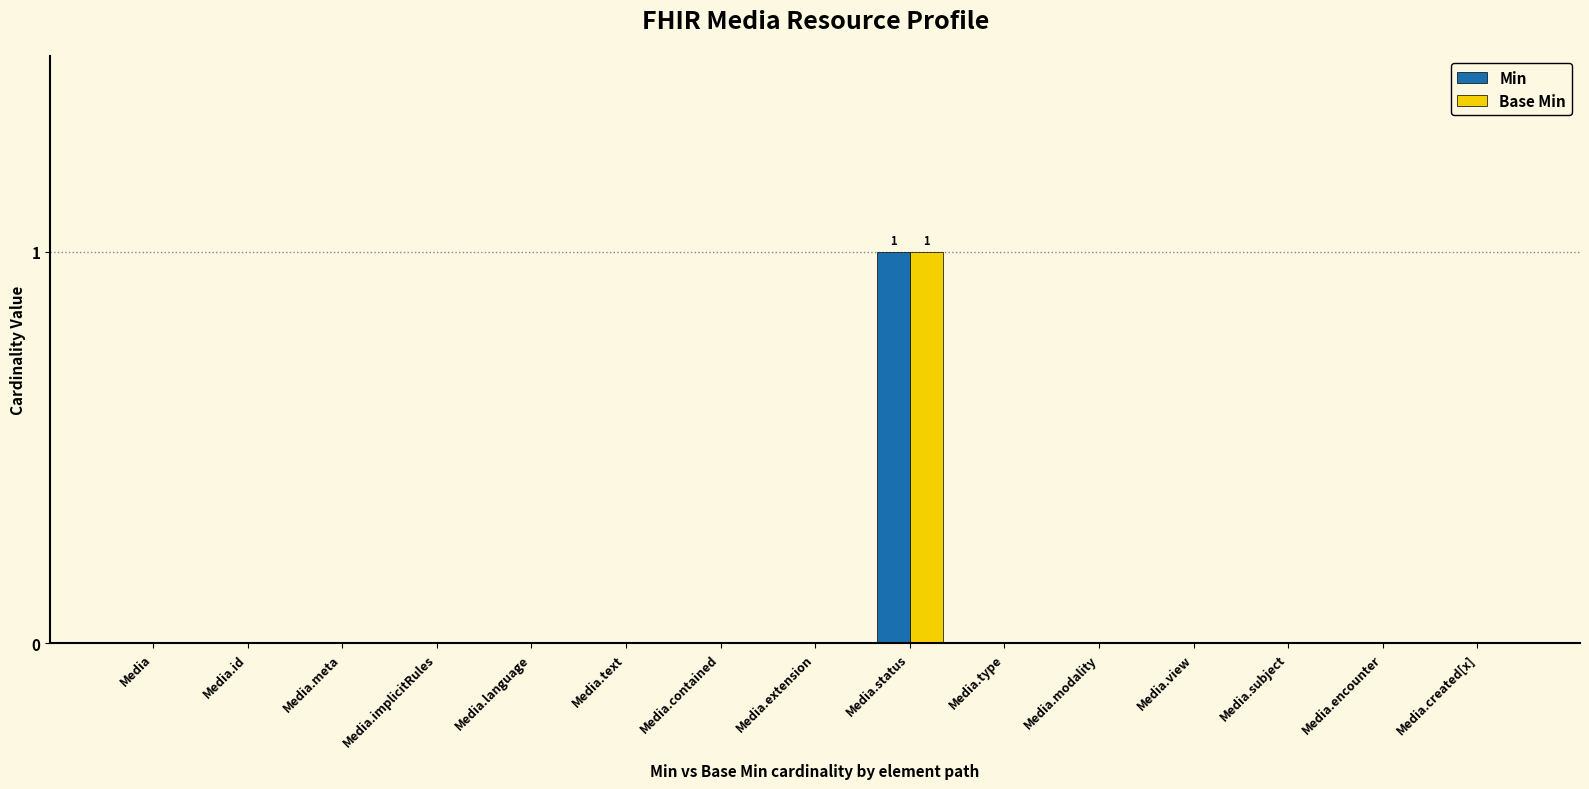

Which category has the highest value in the Base Min series?

Media.status